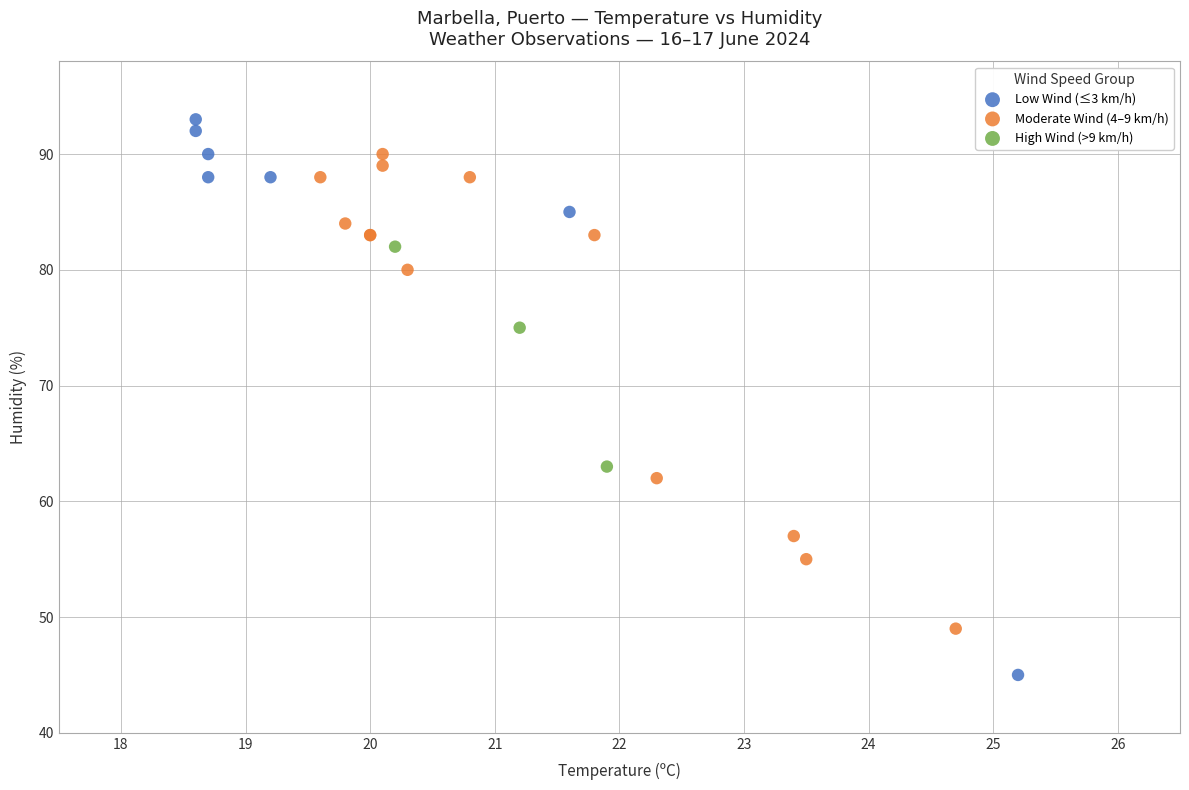

Which series has the largest Y range (max minus min)?

Low Wind (≤3 km/h)